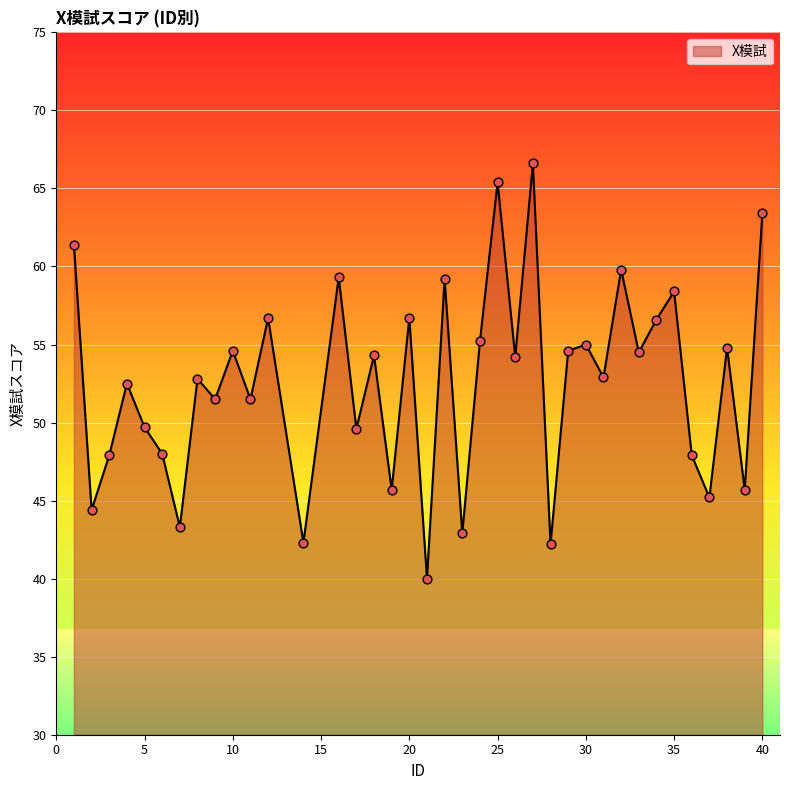

What is the change in value from 16 to 31?

-6.4